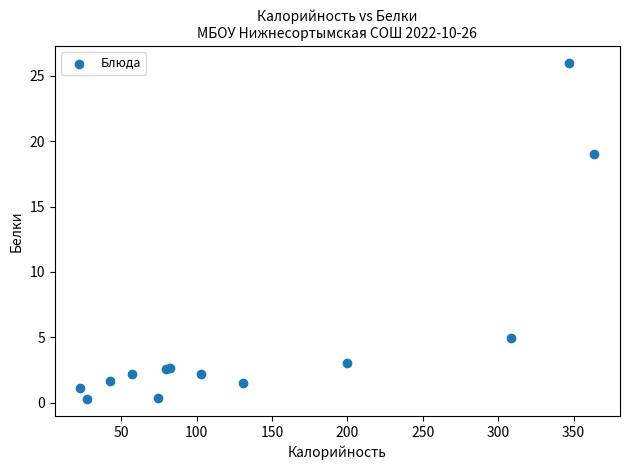

What Y value in the scatter plot is closest to 13?

19.0